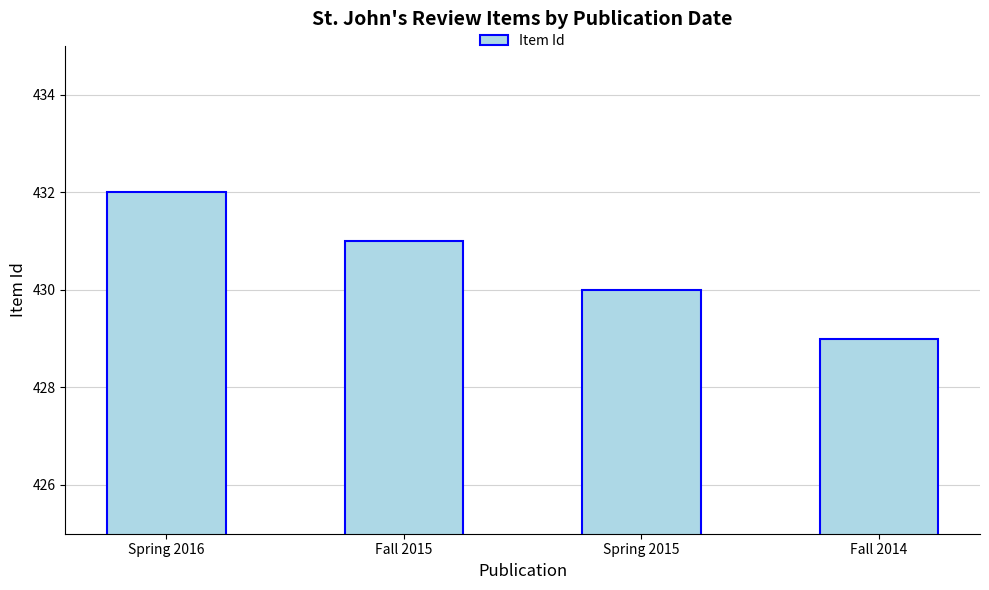

What is the smallest value displayed?

429